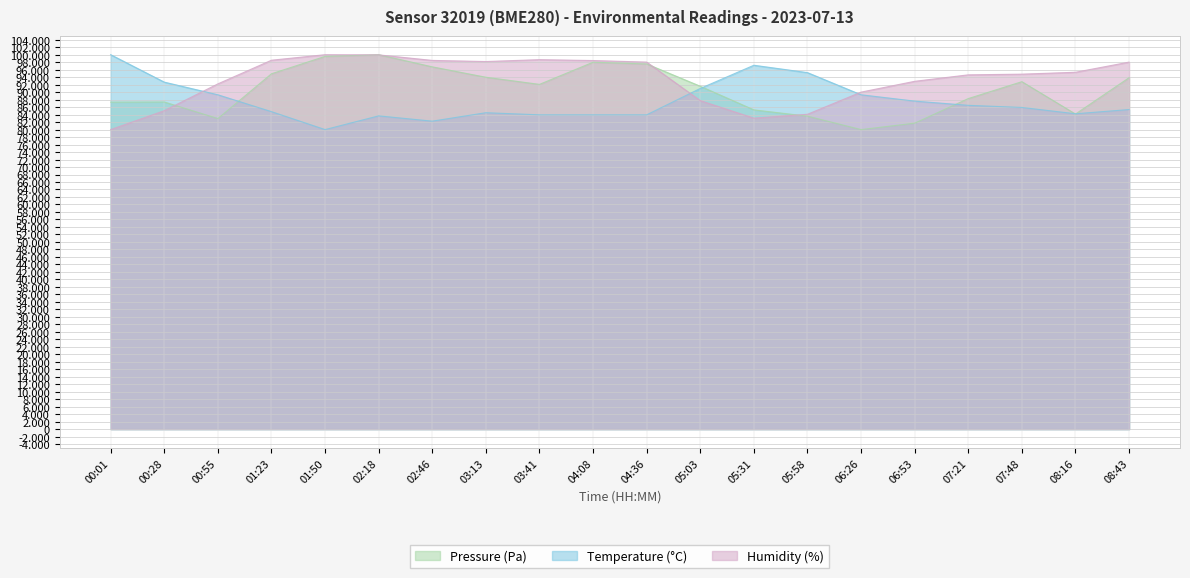

At 07:48, list the series in order from largest to smallest.

Humidity (%), Pressure (Pa), Temperature (°C)